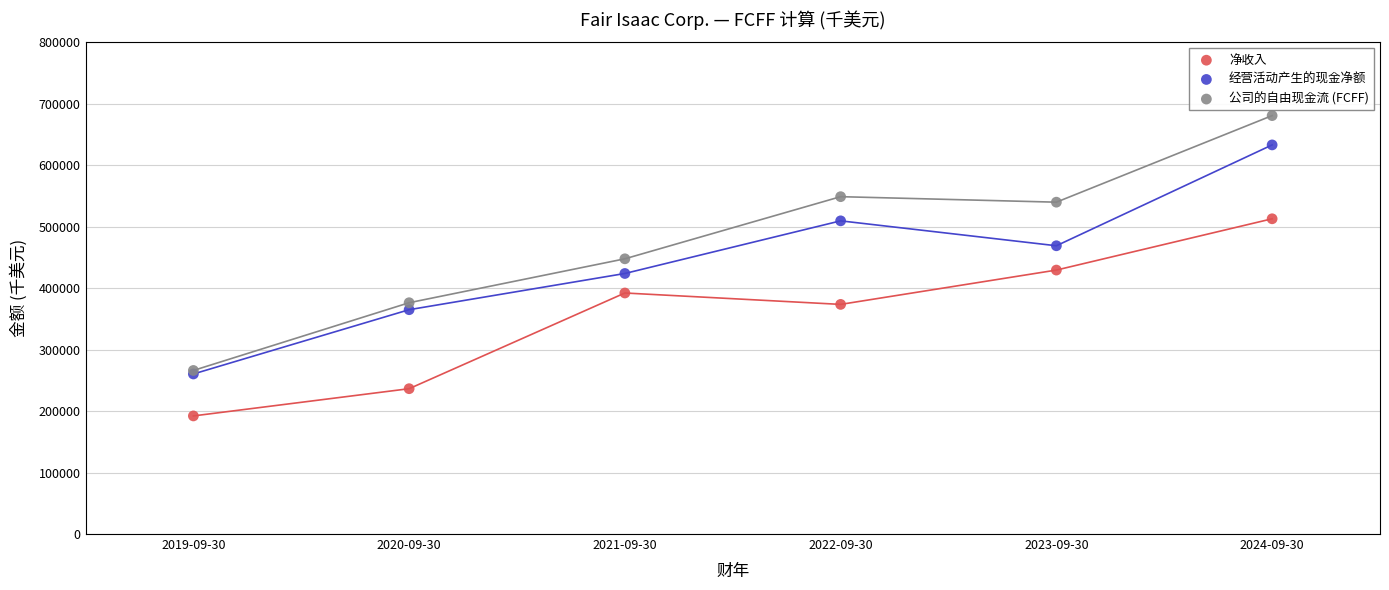

In the 净收入 series, what Y value is closest to 352467?

373541